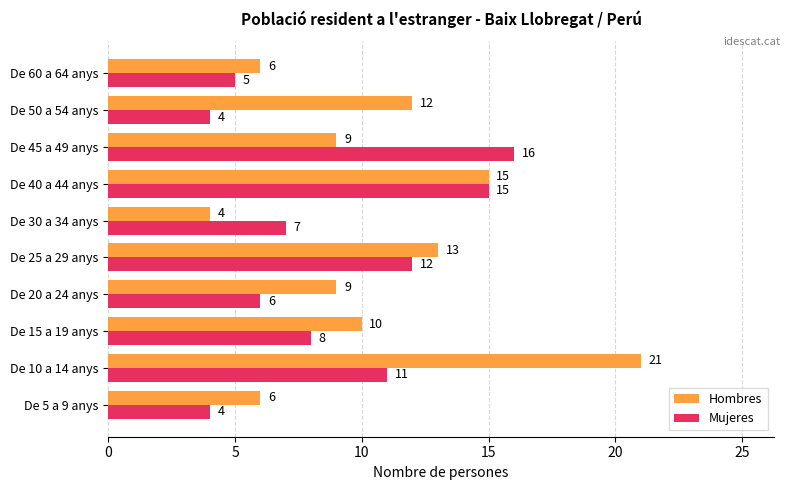

What is the difference between the maximum and second lowest values in the Hombres series?

15